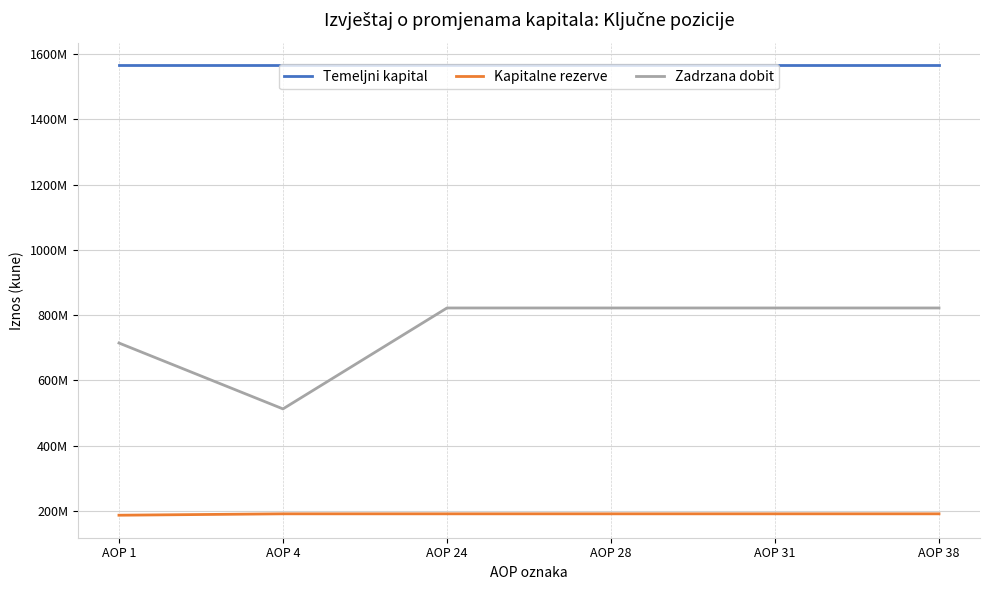

True or false: Kapitalne rezerve and Zadrzana dobit cross at least once.

False